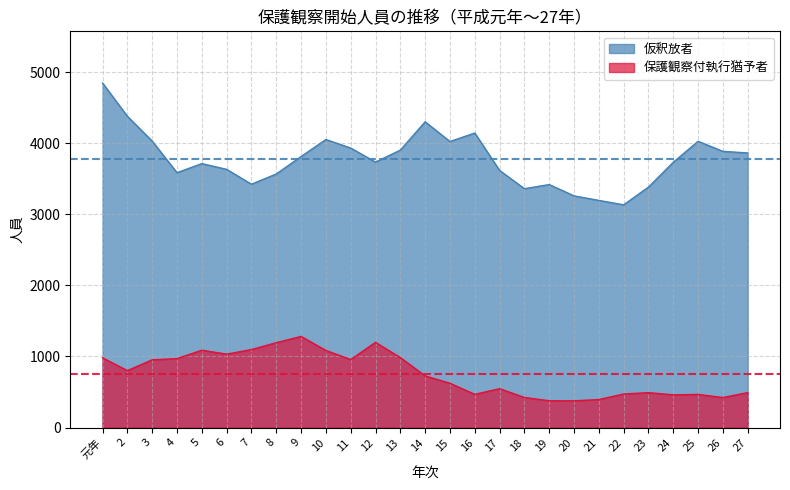

Rank the series by their average value, from highest to lowest.

仮釈放者, 保護観察付執行猶予者